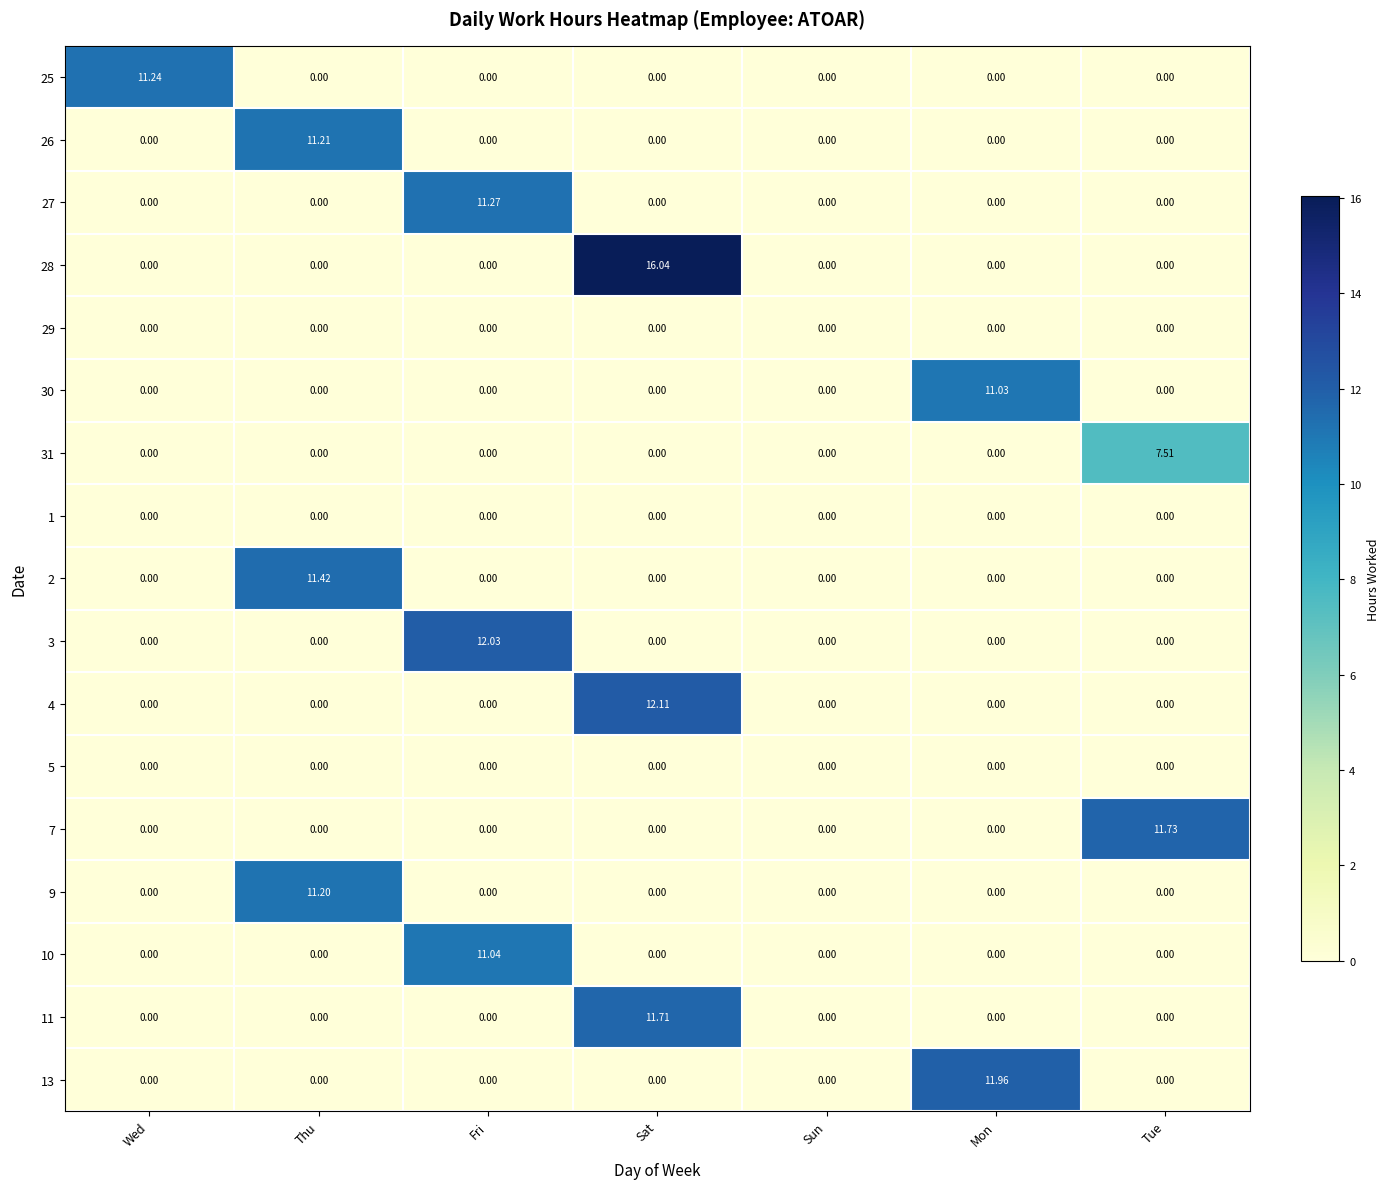

Which label corresponds to the largest value in the chart?

Sat